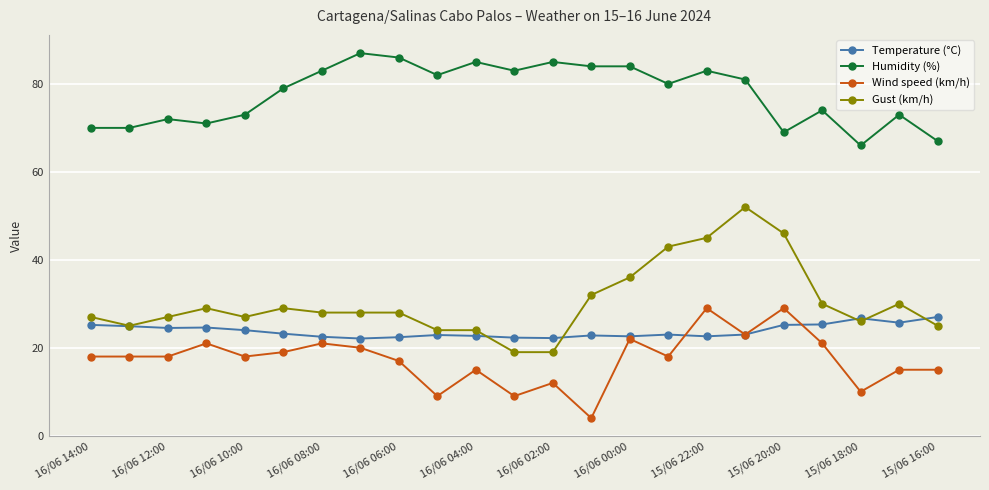

List the series in order of their peak value, highest first.

Humidity (%), Gust (km/h), Wind speed (km/h), Temperature (°C)